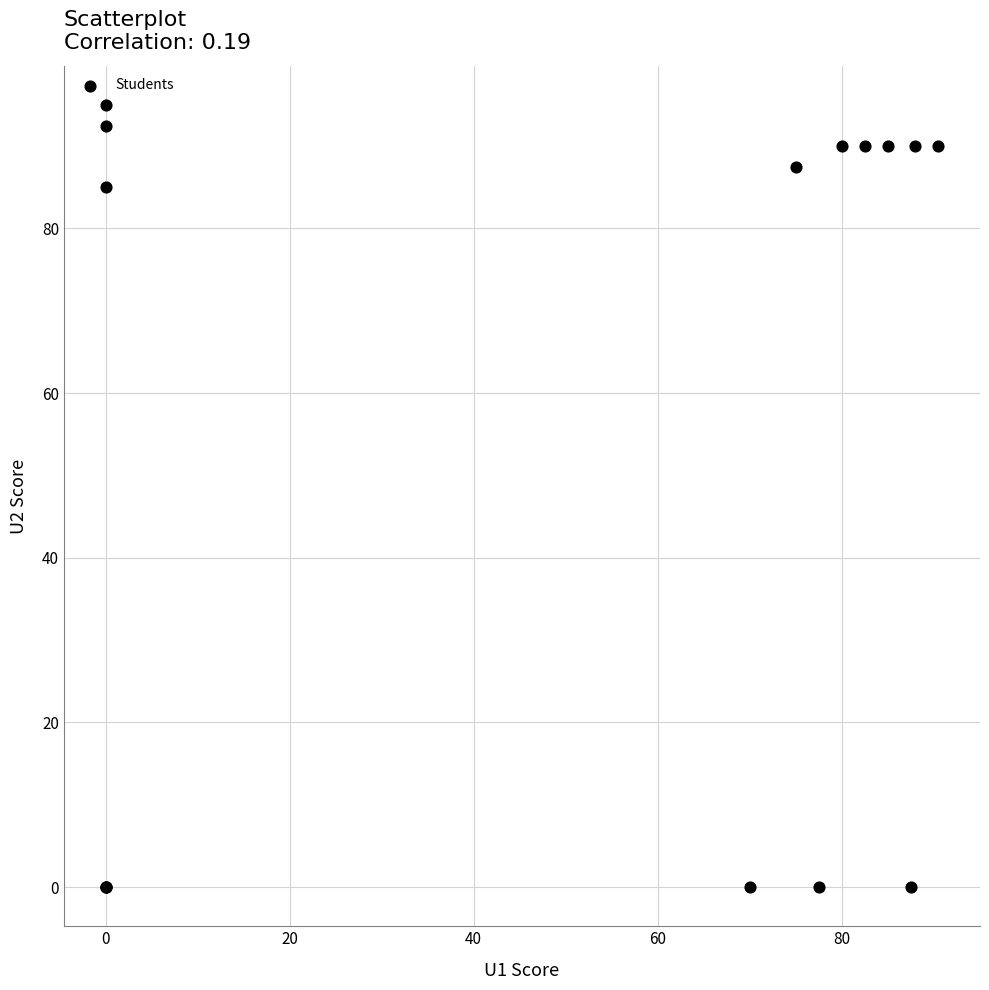

What Y value in the scatter plot is closest to 47?

85.0